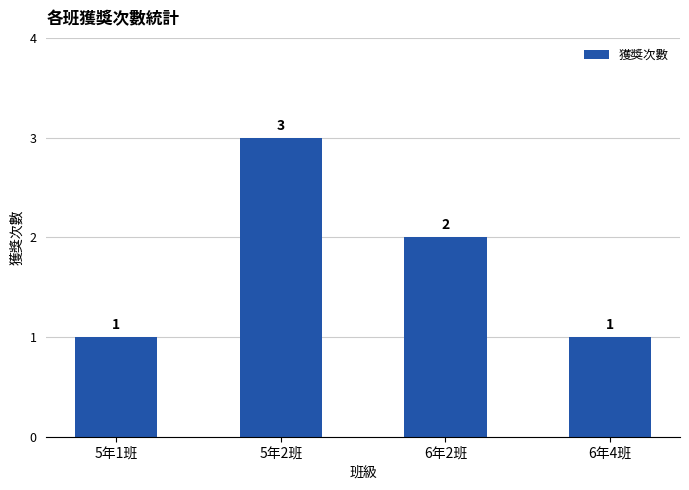

Are the bars grouped side by side (vs. stacked)?

No